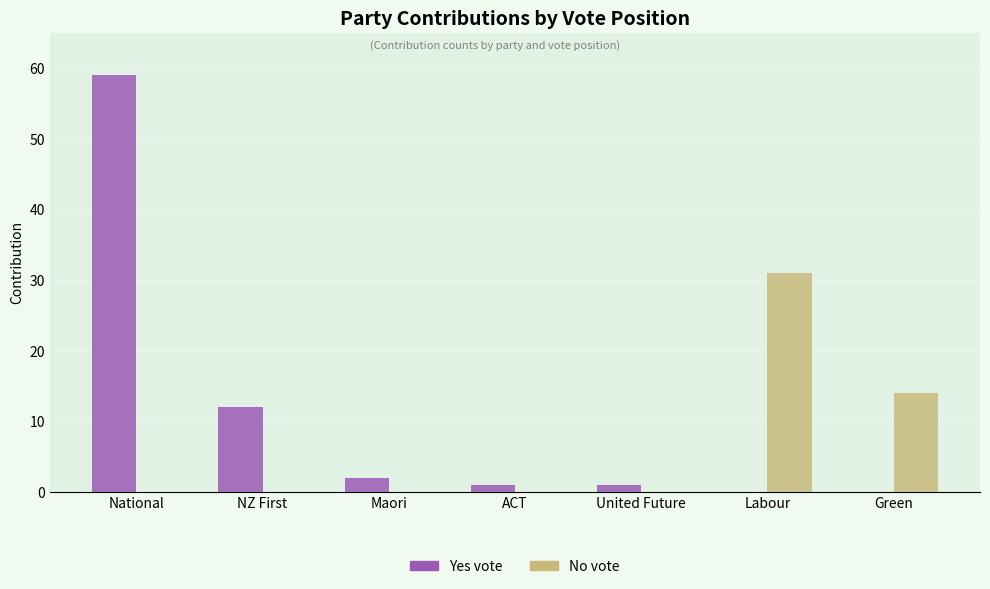

What is the maximum value shown in the chart?

59